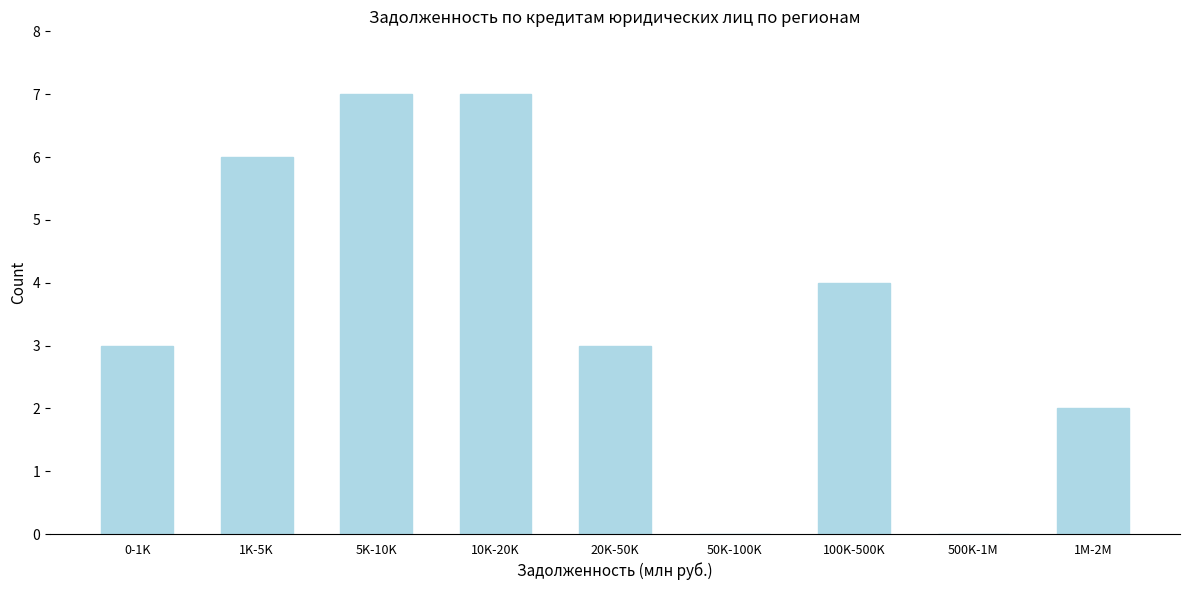

Reading right to left, what are all the values shown in this chart?

1M-2M=2	500K-1M=0	100K-500K=4	50K-100K=0	20K-50K=3	10K-20K=7	5K-10K=7	1K-5K=6	0-1K=3